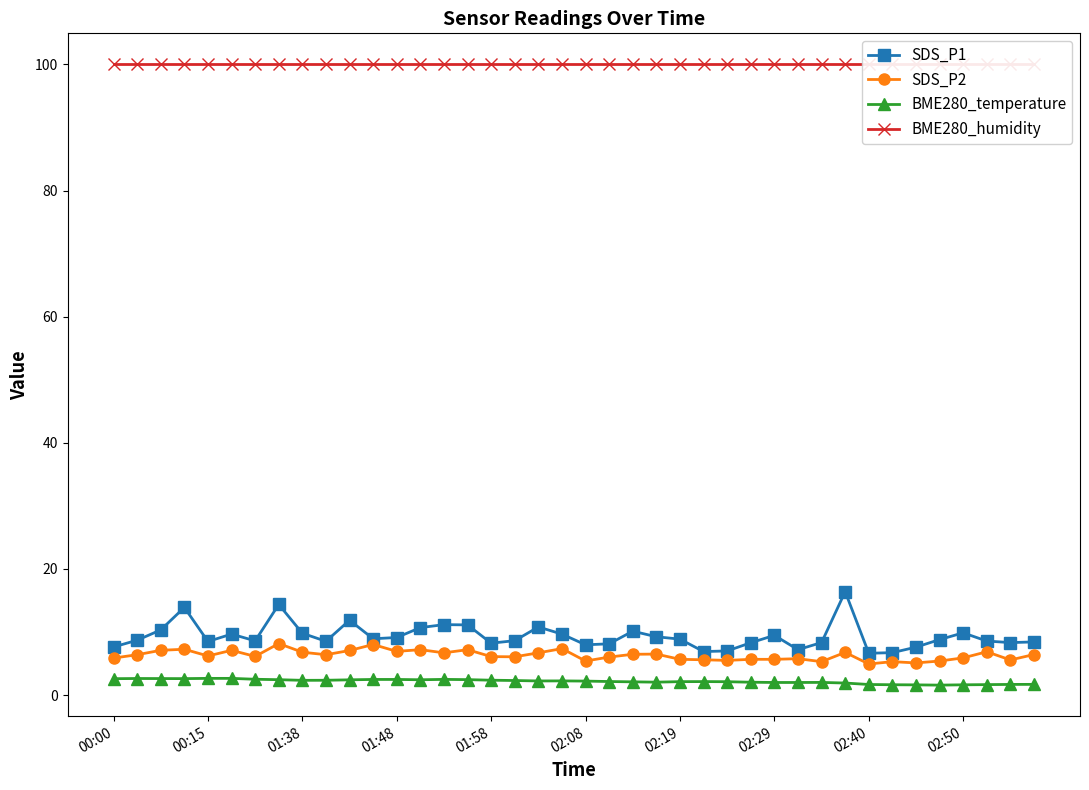

Is it true that SDS_P1 equals 8.0 at 02:08?

True